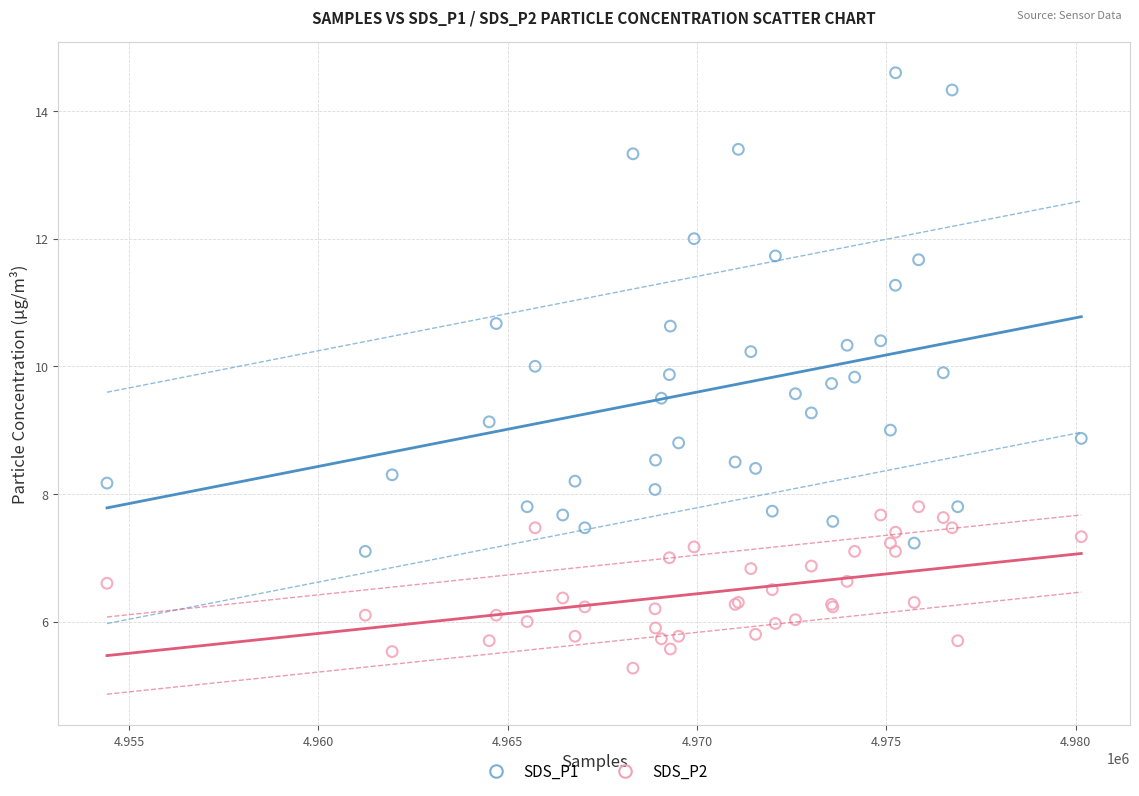

Which series has the largest Y range (max minus min)?

SDS_P1